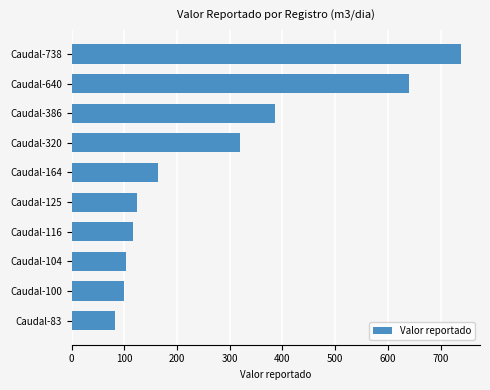

At which label is the value closest to 410?

Caudal-386